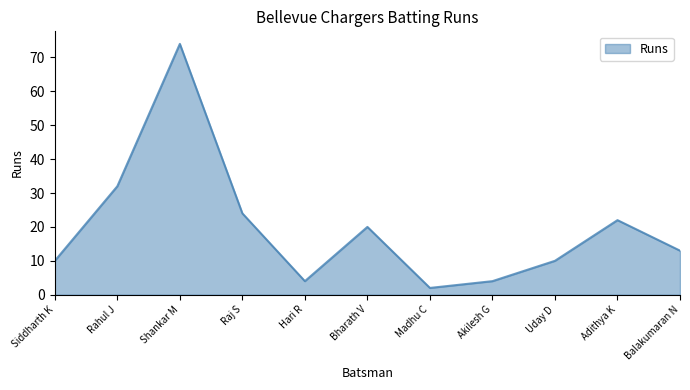

What is the sum of all values?

215